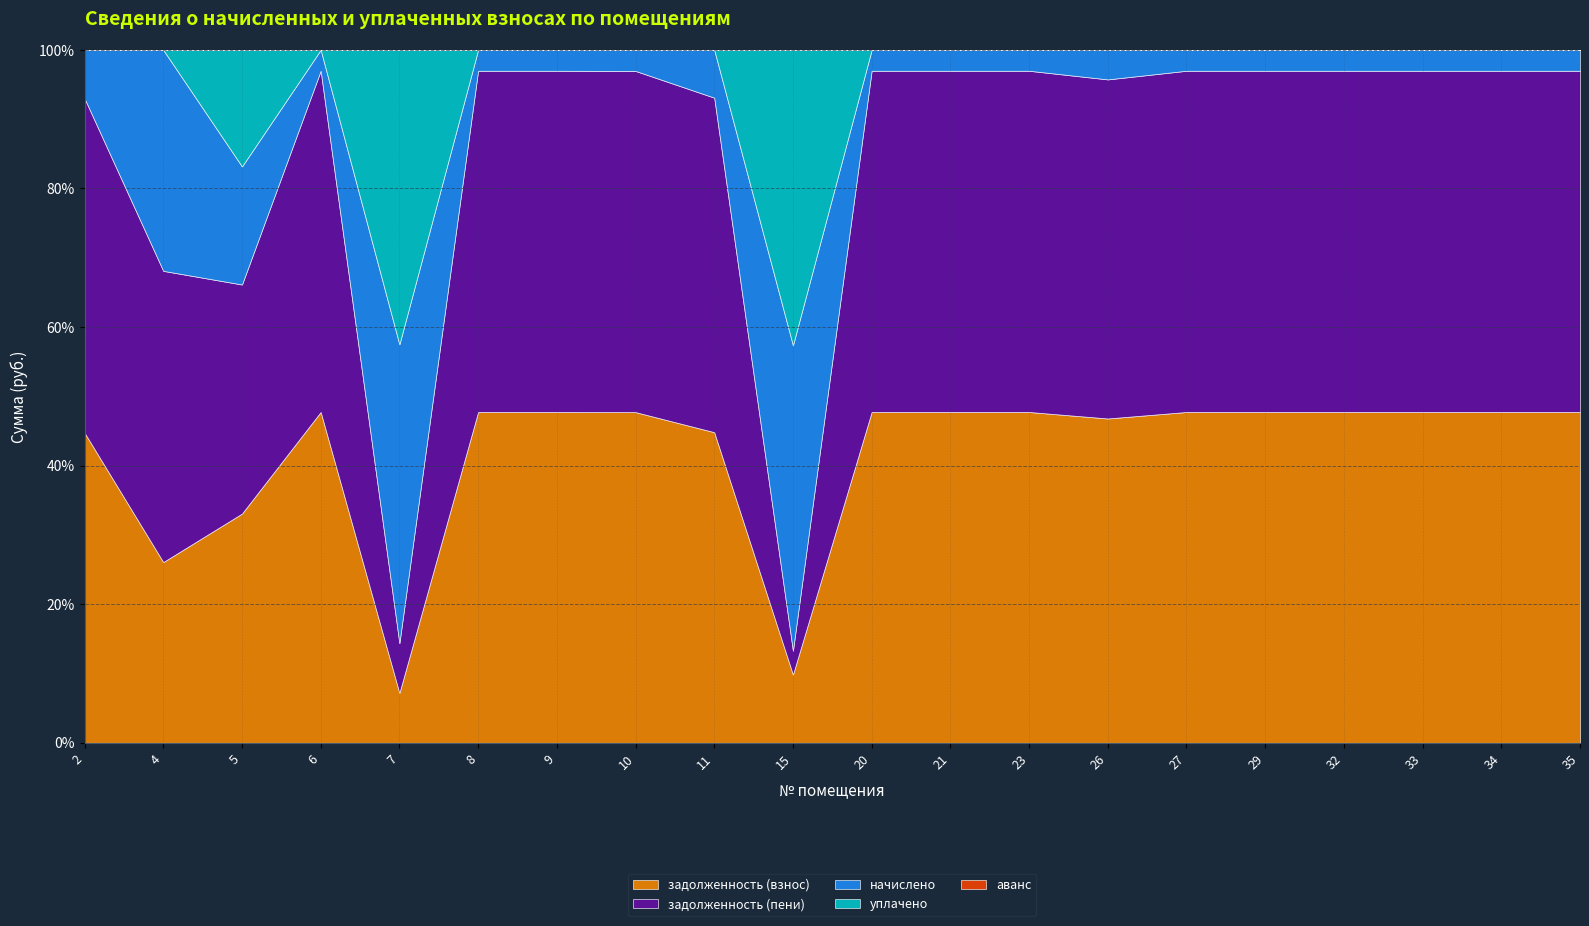

At which category does the chart reach its peak across all series?

21